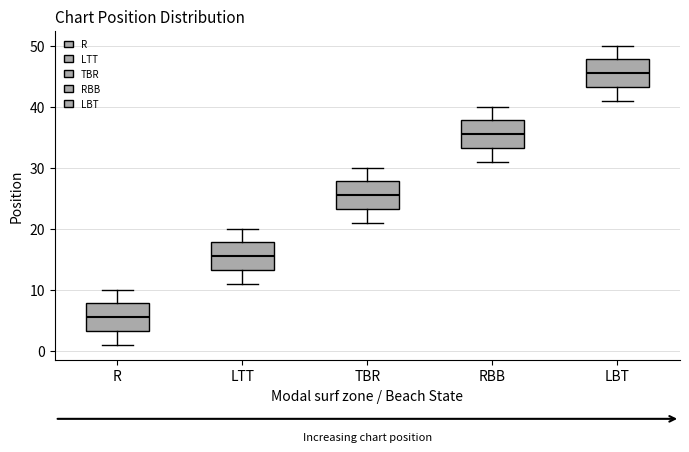

Reading left to right, read every box against the y-axis: the position of its median line, the range the box covers, and the ends of its whiskers. The values are not printed on the chart, so give them approximately, as read against the axis.

R: median 6, box 3 to 8, whiskers 1 to 10
LTT: median 16, box 13 to 18, whiskers 11 to 20
TBR: median 26, box 23 to 28, whiskers 21 to 30
RBB: median 36, box 33 to 38, whiskers 31 to 40
LBT: median 46, box 43 to 48, whiskers 41 to 50